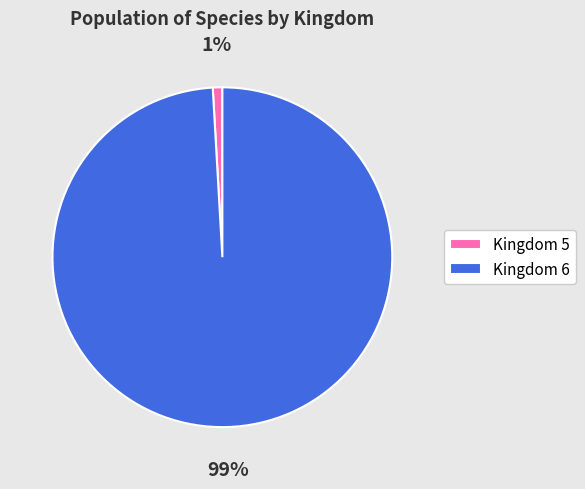

Which category has the smallest portion of the pie?

Kingdom 5